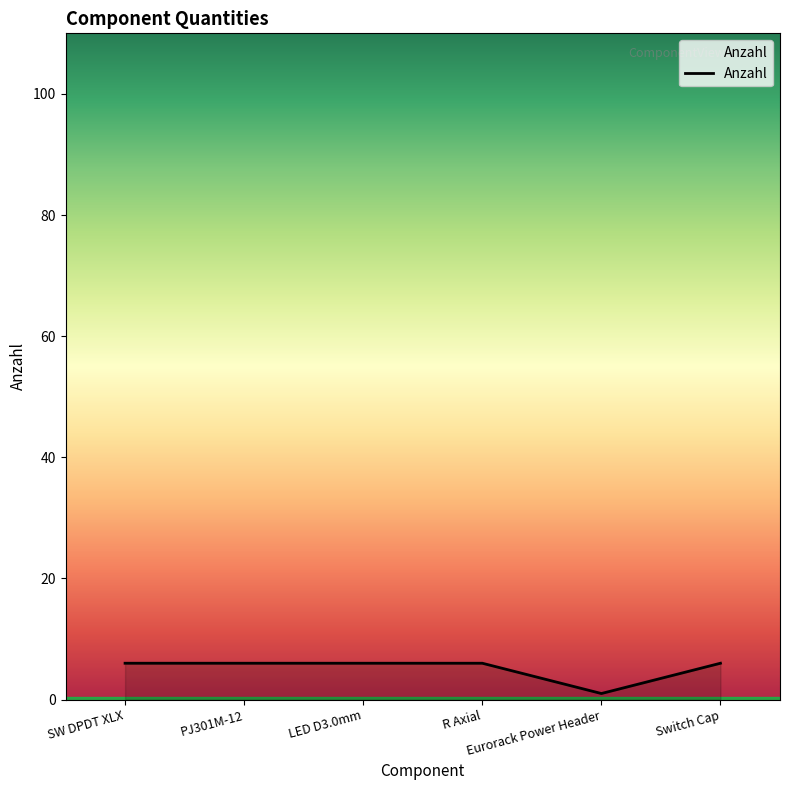

What is the sum of all values?

31